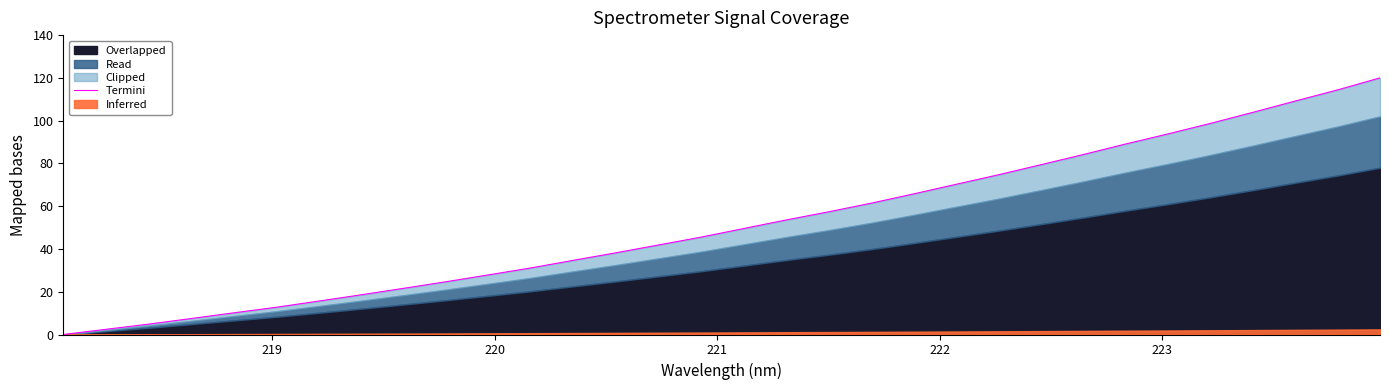

Reading left to right, transcribe all the data shown in this chart.

0.0	2.4	4.8	7.5	10.1	12.7	15.6	18.5	21.6	24.7	27.9	31.1	34.7	38.2	41.9	45.5	49.5	53.5	57.3	61.4	65.7	70.2	74.7	79.4	84.1	89.1	93.8	98.7	103.9	109.2	114.4	120.0